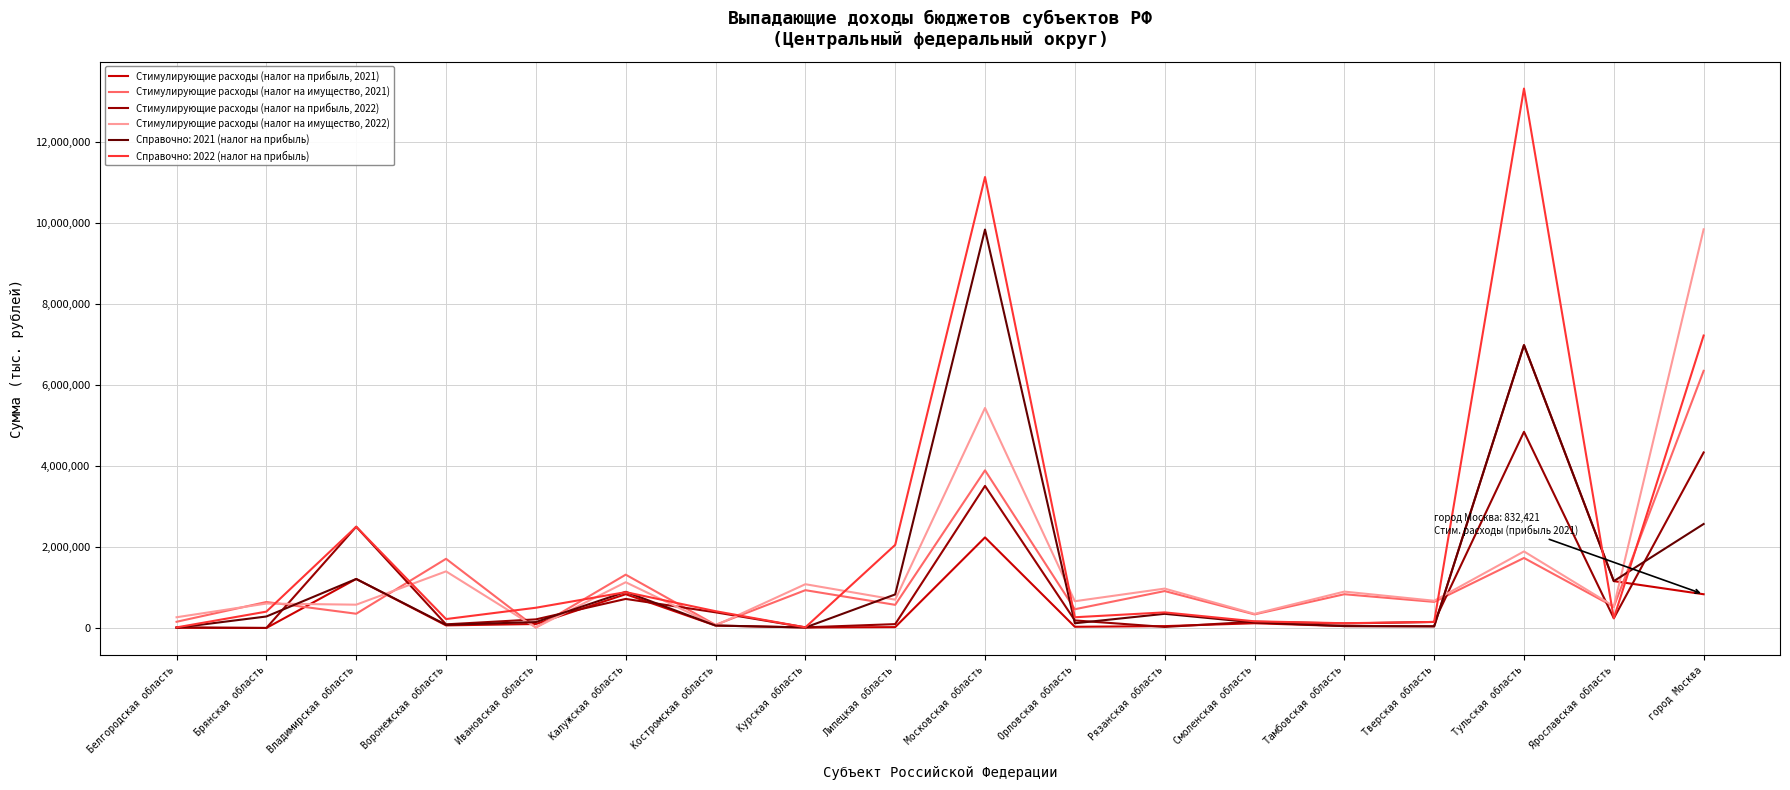

Which series has the largest total across all categories?

Справочно: 2022 (налог на прибыль)